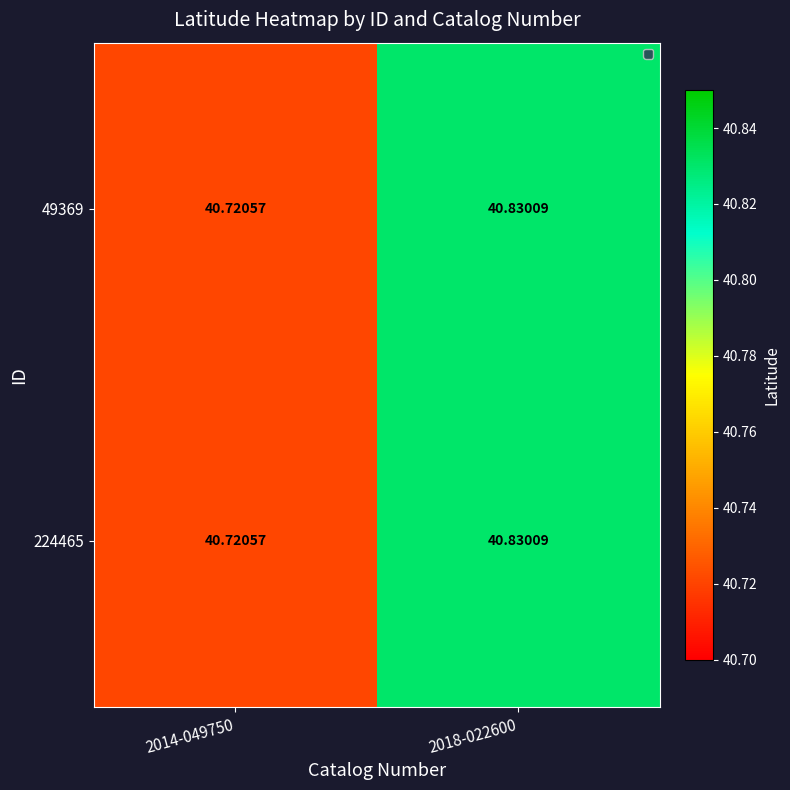

Is the value of 49369 at 2014-049750 greater than the value of 224465 at 2018-022600?

No